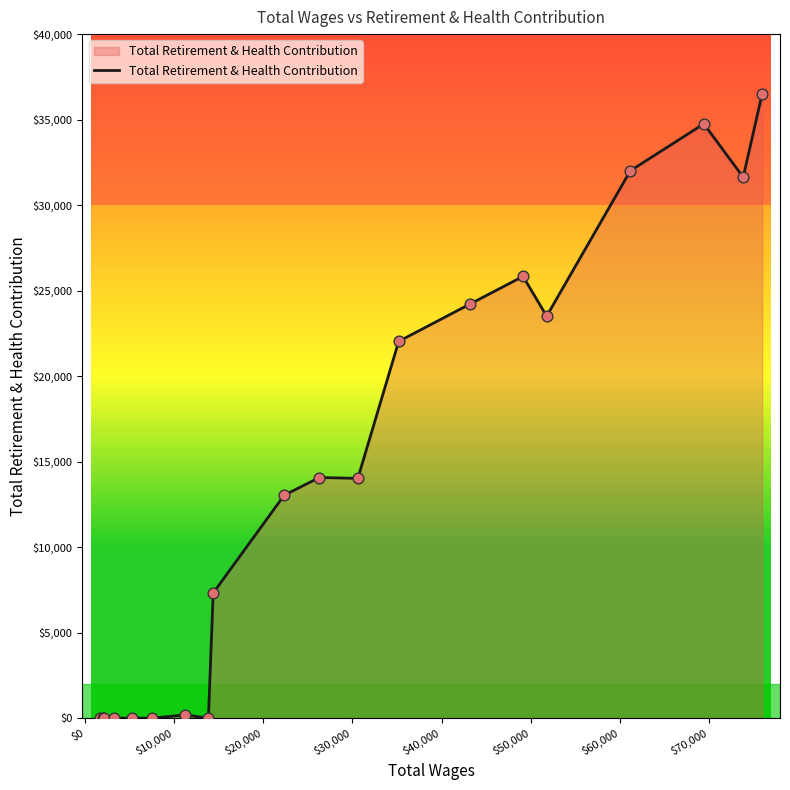

What is the difference between the maximum and minimum values?

36517